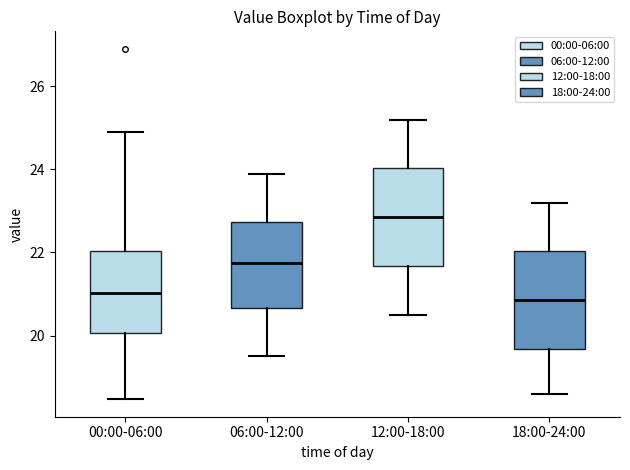

Where does the lower whisker of the box for 18:00-24:00 end on the y-axis? The values are not printed on the chart, so give them approximately, as read against the axis.

18.6